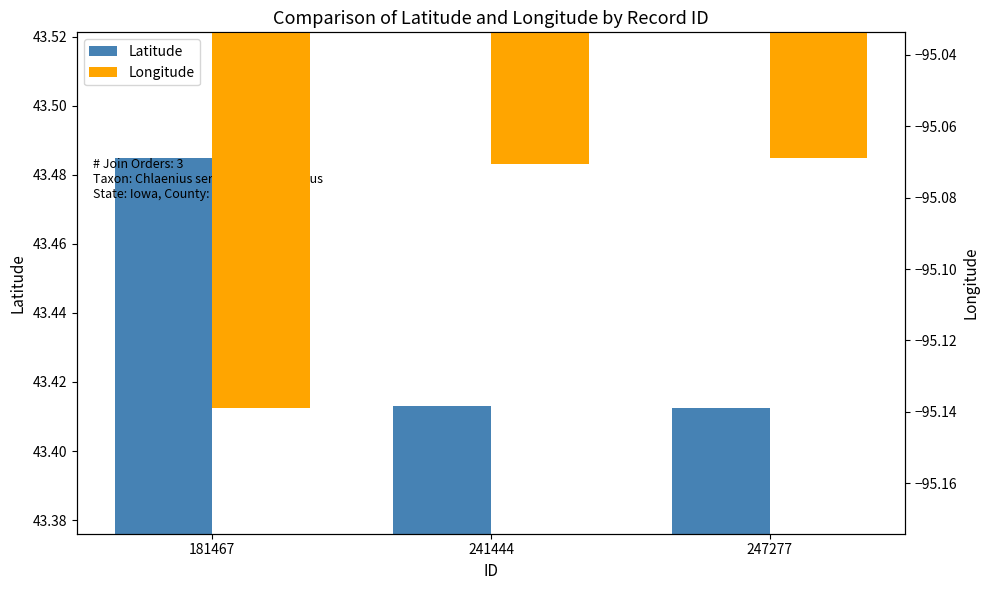

Rank the series by their average value, from highest to lowest.

Latitude, Longitude